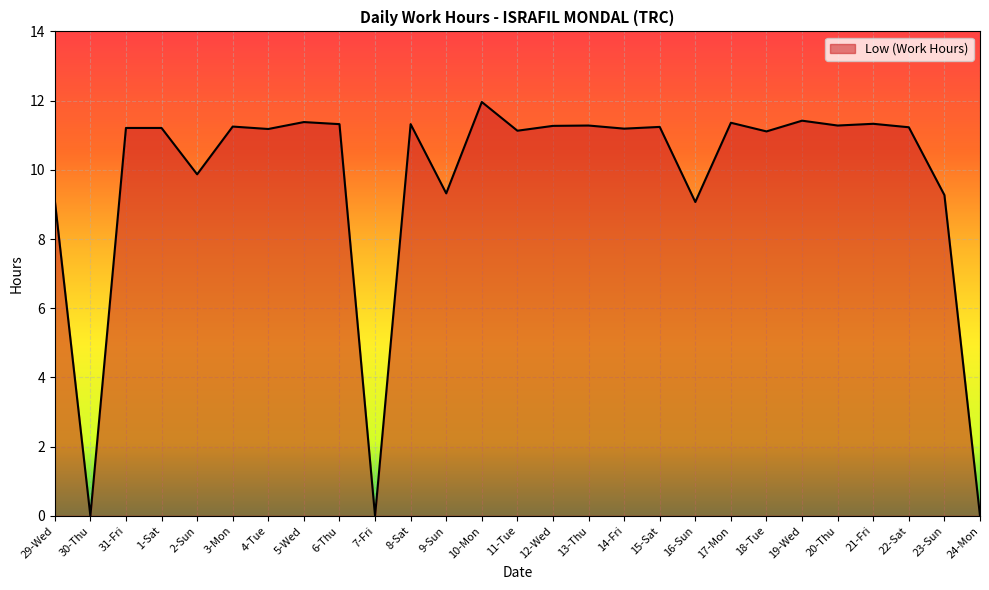

How many values are below 11?

8